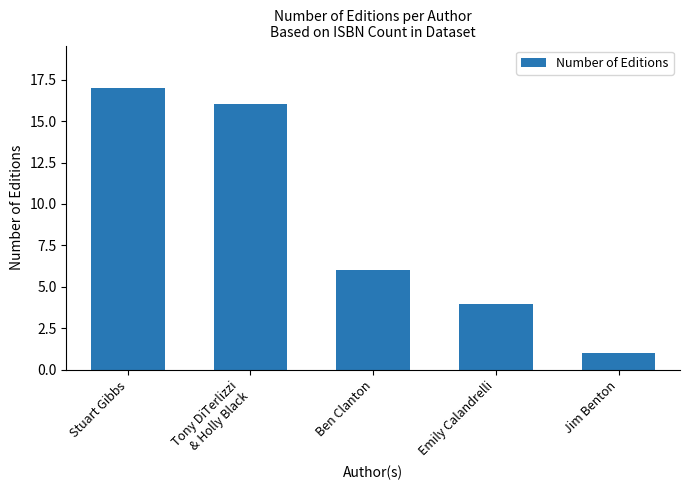

The value at Stuart Gibbs is 5. True or false?

False